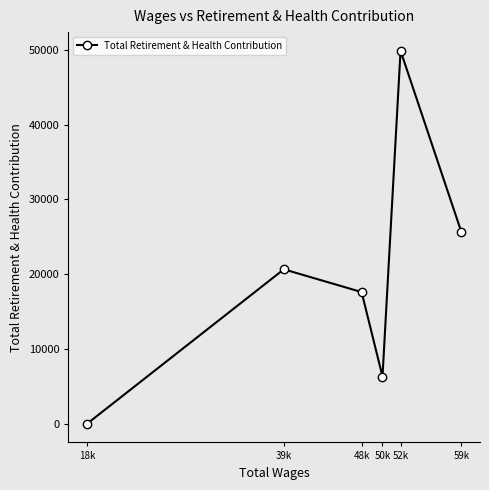

What is the label of the 1st point from the left?

18k